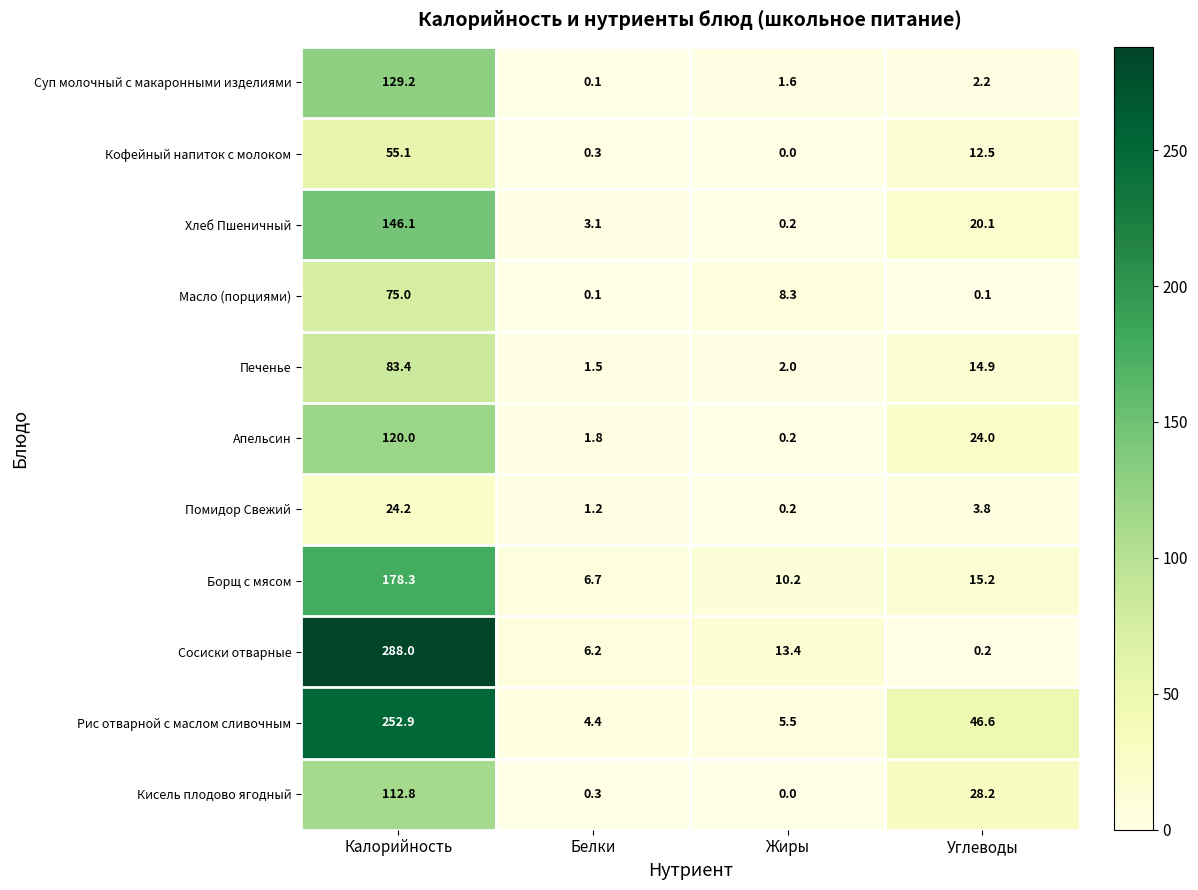

Rank the series by their maximum value, from lowest to highest.

Помидор Свежий, Кофейный напиток с молоком, Масло (порциями), Печенье, Кисель плодово ягодный, Апельсин, Суп молочный с макаронными изделиями, Хлеб Пшеничный, Борщ с мясом, Рис отварной с маслом сливочным, Сосиски отварные